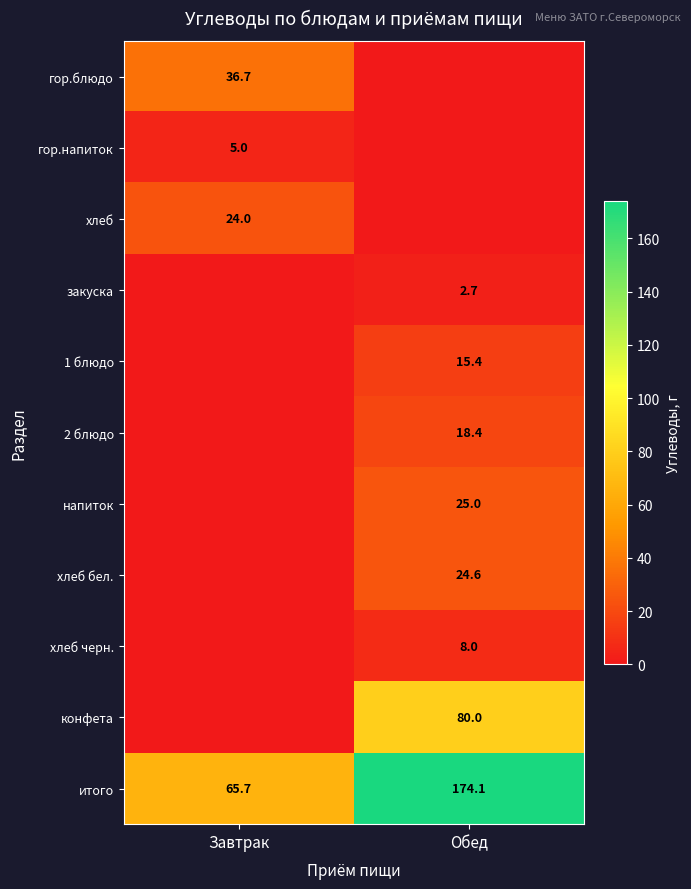

Is it true that хлеб черн. equals 3.3 at Обед?

False